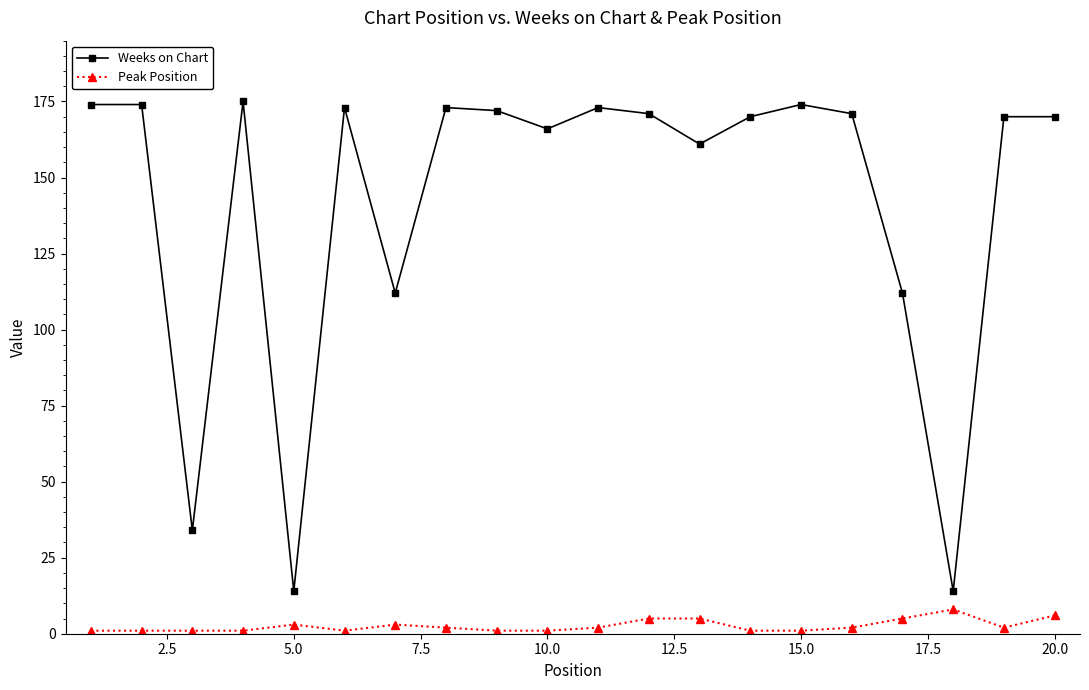

What is the highest value of the Peak Position series?

8